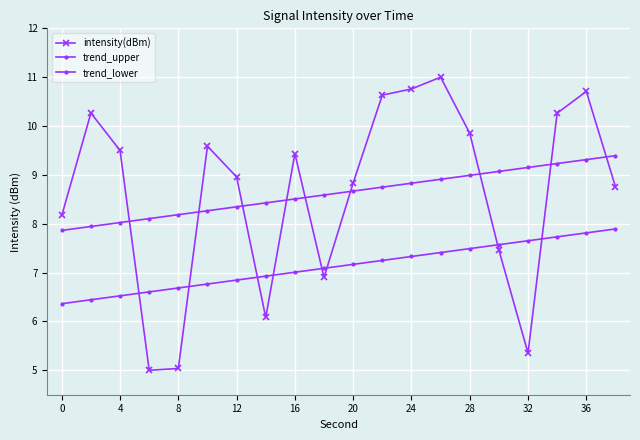

Reading left to right, list all the values displayed in this chart.

intensity(dBm): 8.2	10.3	9.5	5.0	5.0	9.6	9.0	6.1	9.4	6.9	8.8	10.6	10.8	11.0	9.9	7.5	5.4	10.3	10.7	8.8
trend_upper: 7.9	7.9	8.0	8.1	8.2	8.3	8.3	8.4	8.5	8.6	8.7	8.7	8.8	8.9	9.0	9.1	9.2	9.2	9.3	9.4
trend_lower: 6.4	6.4	6.5	6.6	6.7	6.8	6.8	6.9	7.0	7.1	7.2	7.2	7.3	7.4	7.5	7.6	7.7	7.7	7.8	7.9